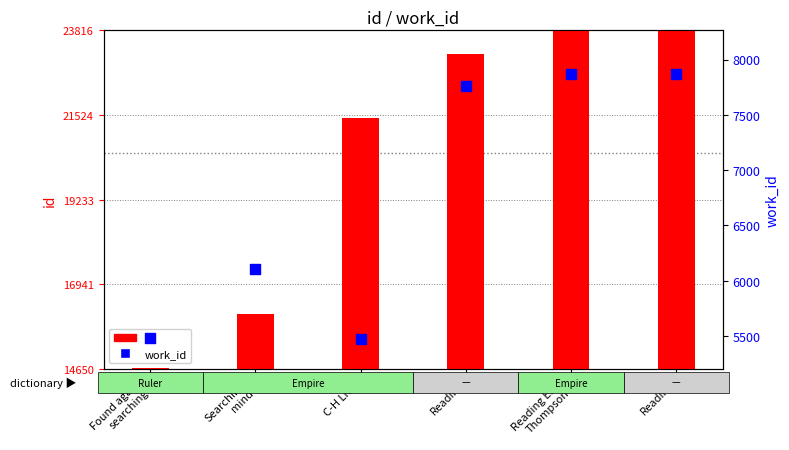

Which series reaches the maximum Y coordinate?

id